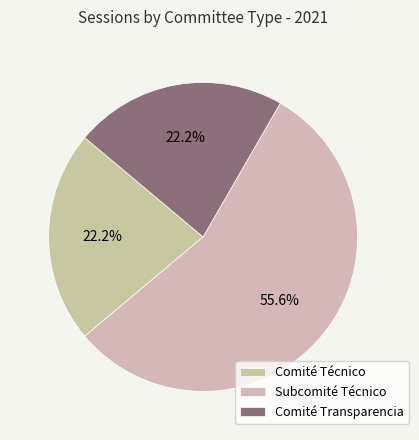

What percentage is the Comité Técnico slice, to the nearest percent?

22%